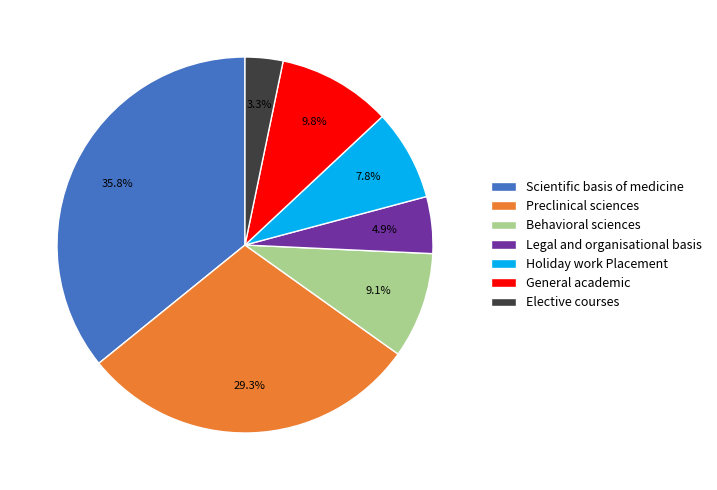

Between Elective courses and General academic, which is larger?

General academic